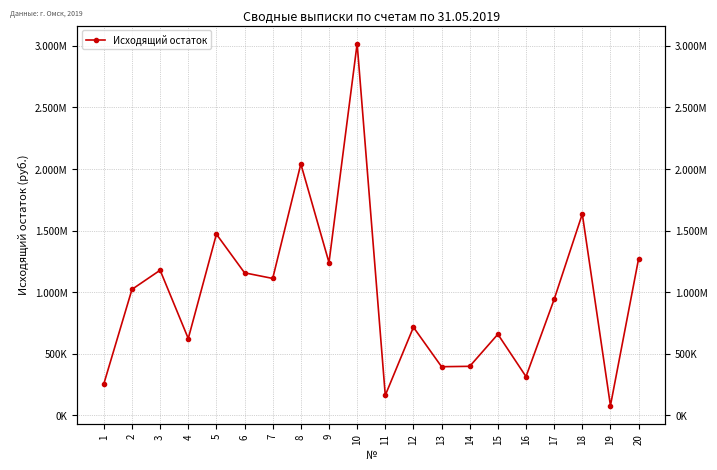

What is the difference between the values at 7 and 3?

66668.4